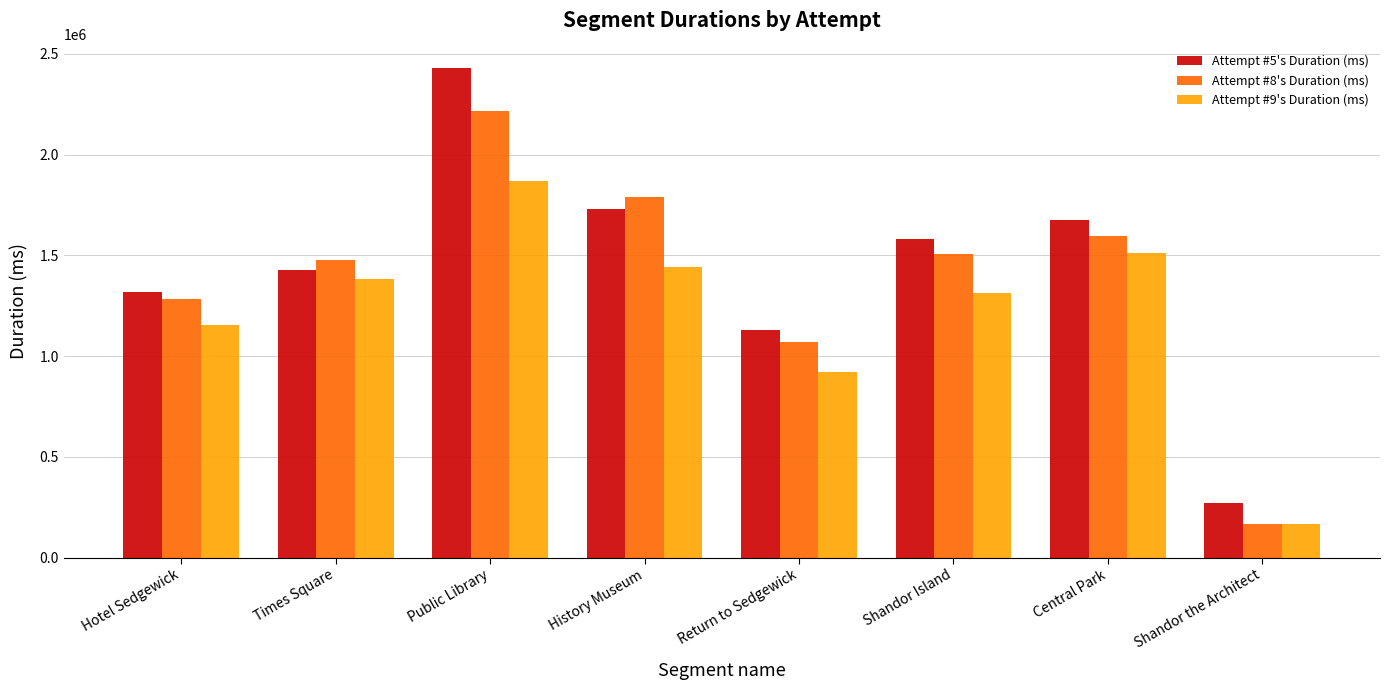

What are all the series names shown in the legend?

Attempt #5's Duration (ms), Attempt #8's Duration (ms), Attempt #9's Duration (ms)